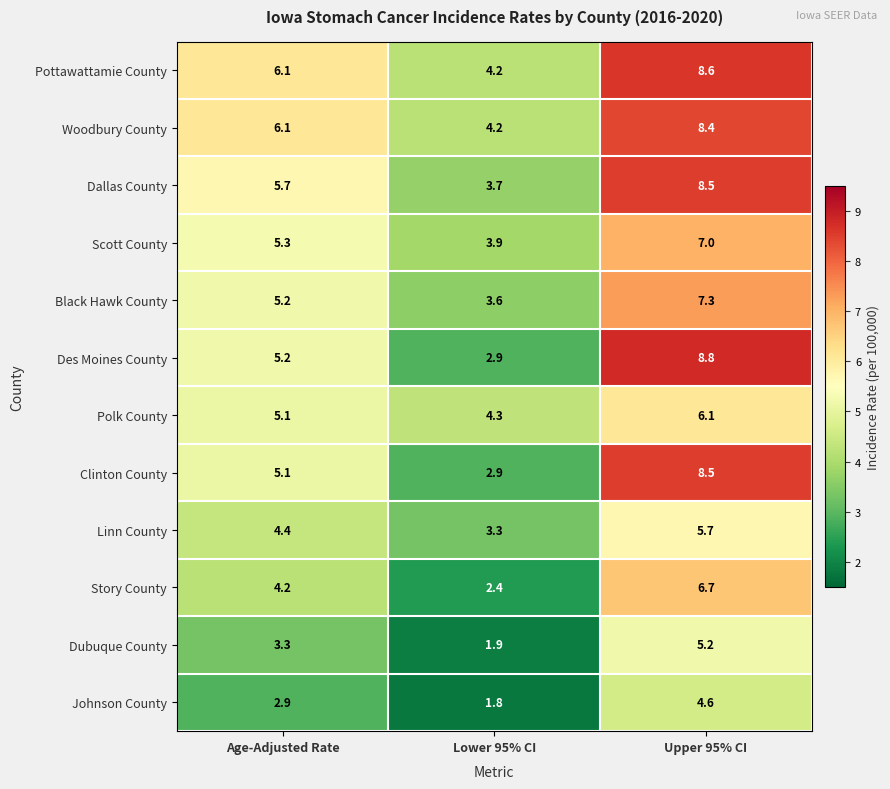

Which series has the largest total across all categories?

Pottawattamie County